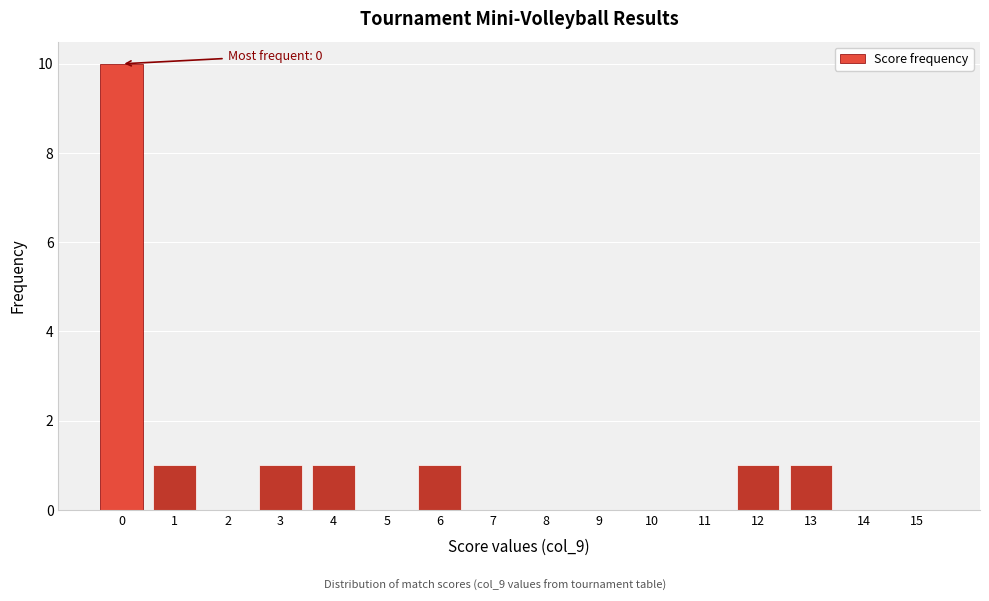

Reading left to right, list all the values displayed in this chart.

0=10	1=1	2=0	3=1	4=1	5=0	6=1	7=0	8=0	9=0	10=0	11=0	12=1	13=1	14=0	15=0